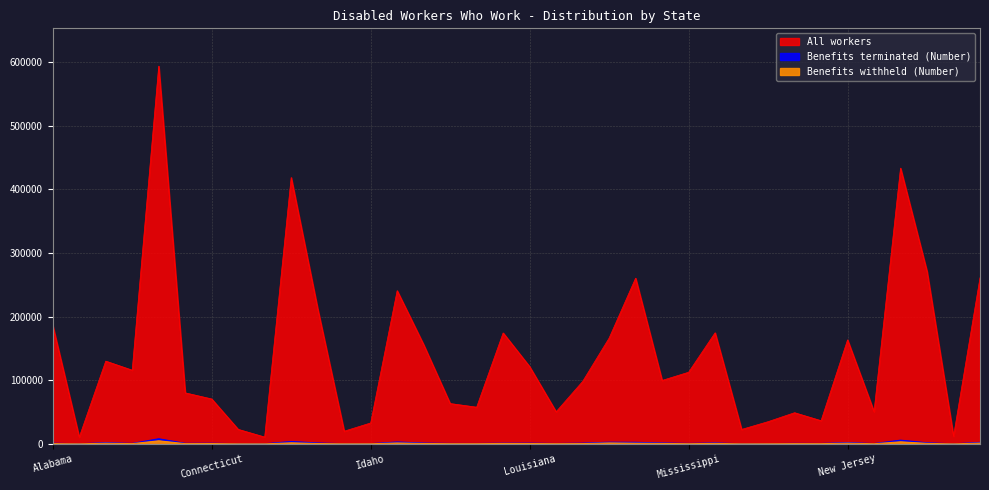

Is the value of Benefits terminated (Number) at Kansas greater than the value of All workers at District of Columbia?

No